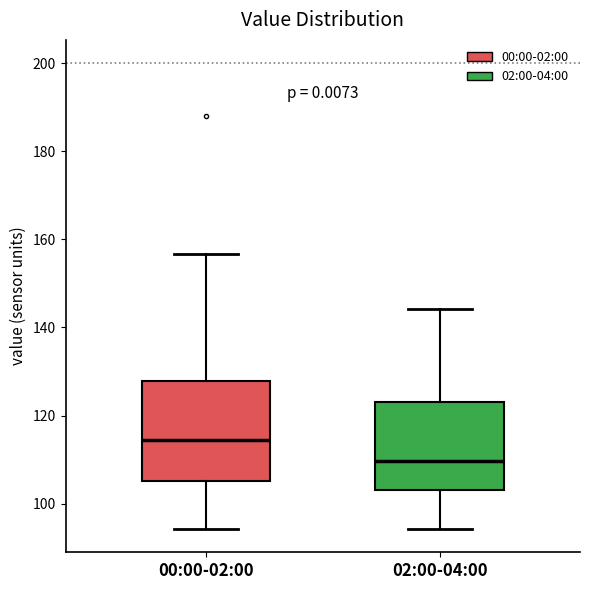

Comparing the boxes themselves (not the whiskers), which one is the tallest?

00:00-02:00